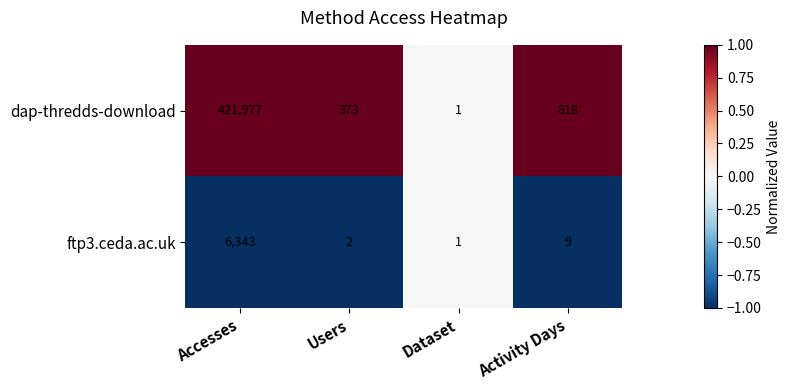

Rank the series by their maximum value, from highest to lowest.

dap-thredds-download, ftp3.ceda.ac.uk